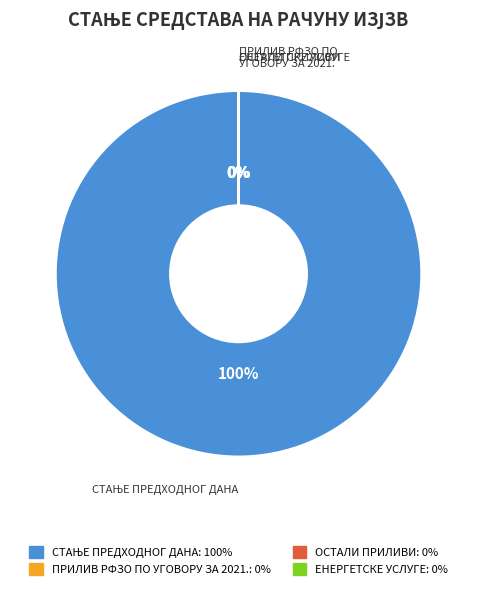

Is there any slice that represents more than half of the pie?

Yes